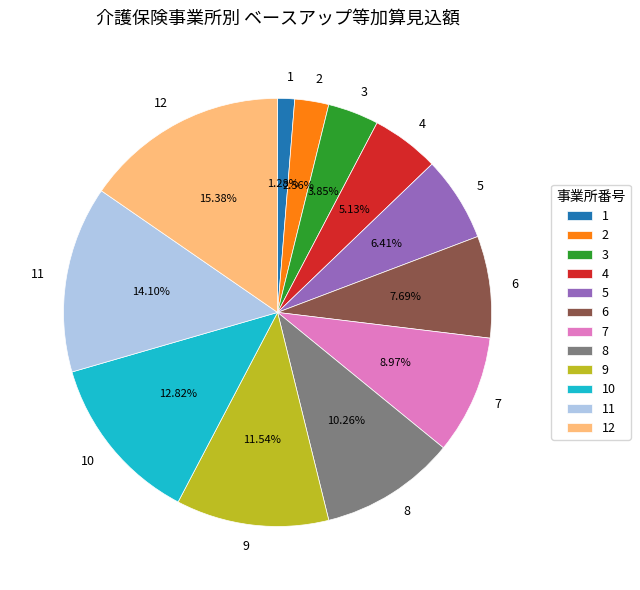

Is 5 the majority of the pie?

No